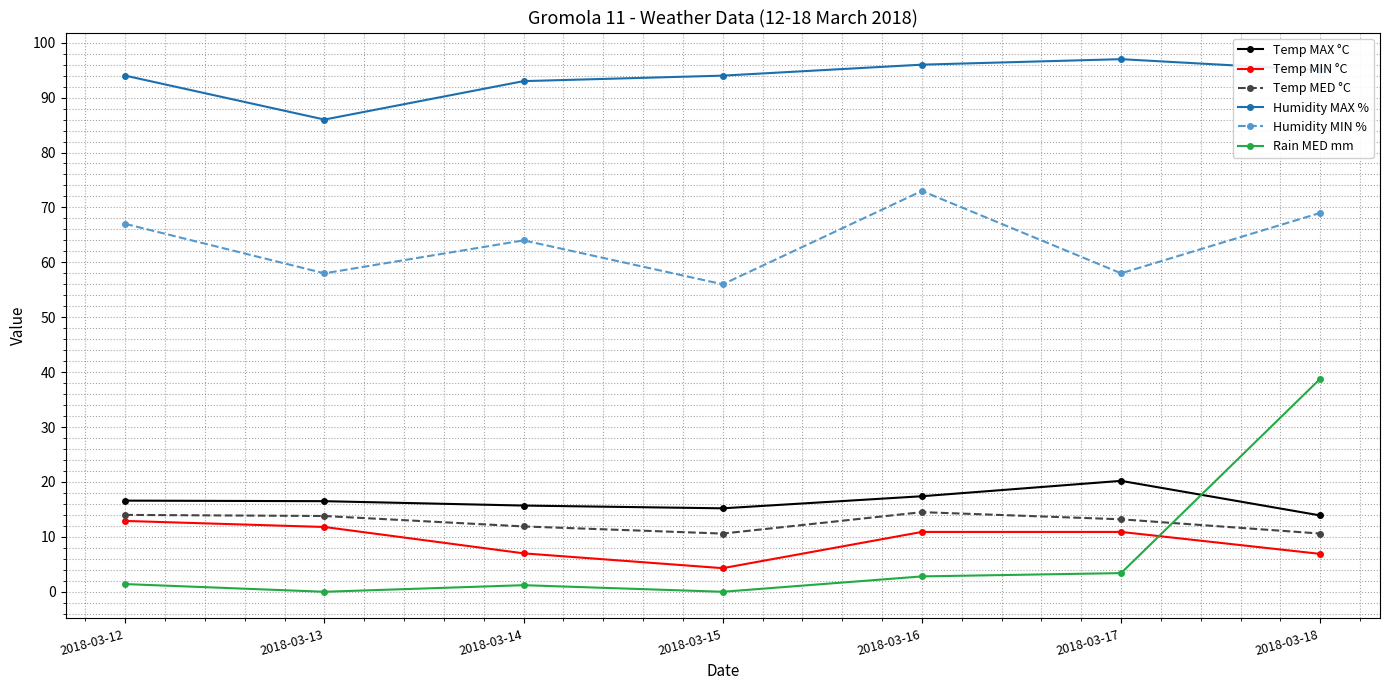

What is the sum of all Temp MIN °C values?

64.7